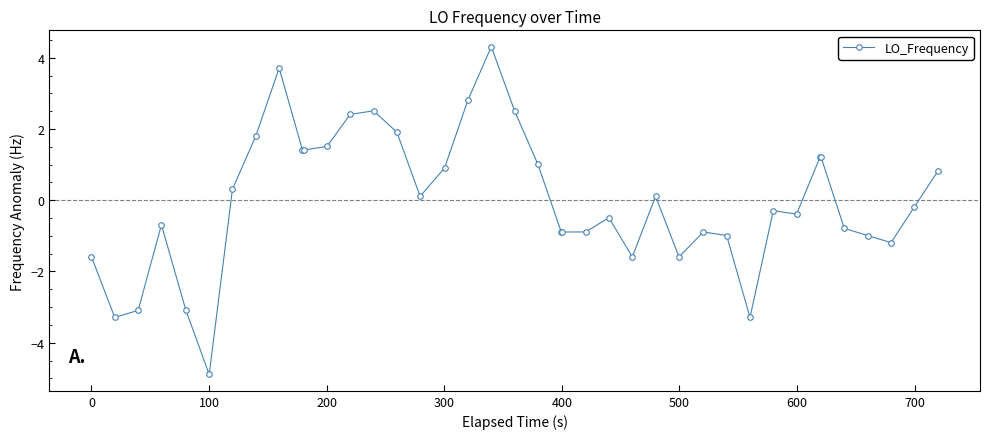

What is the smallest value displayed?

-4.9